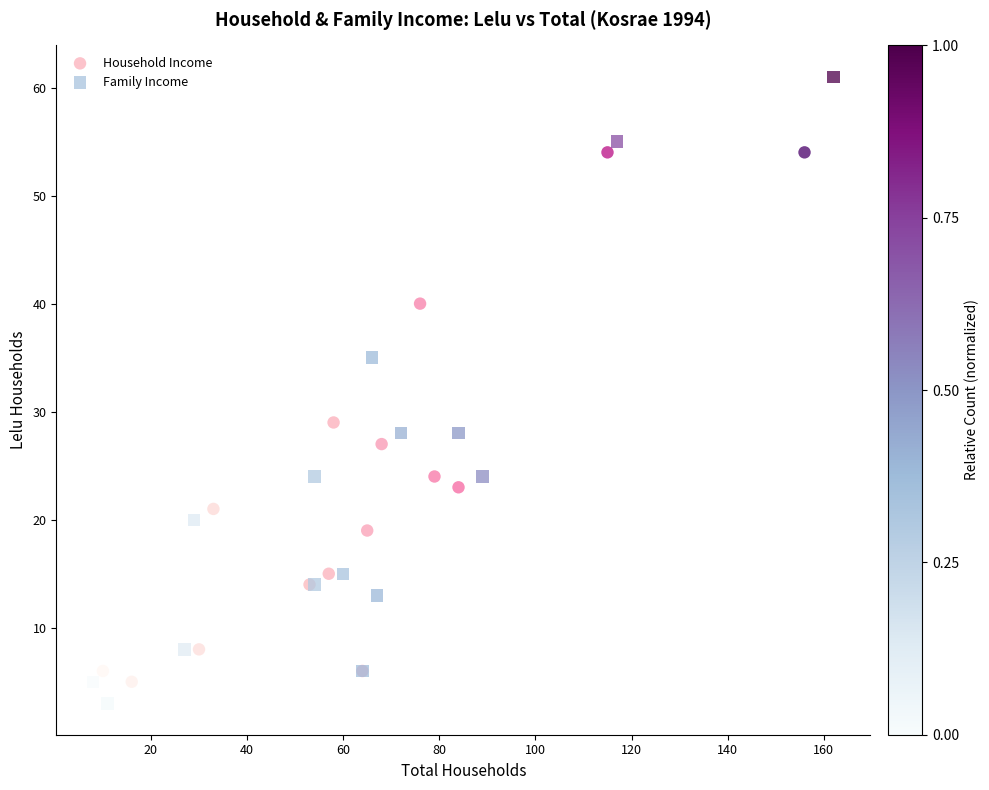

Which series contains the highest Y value?

Family Income